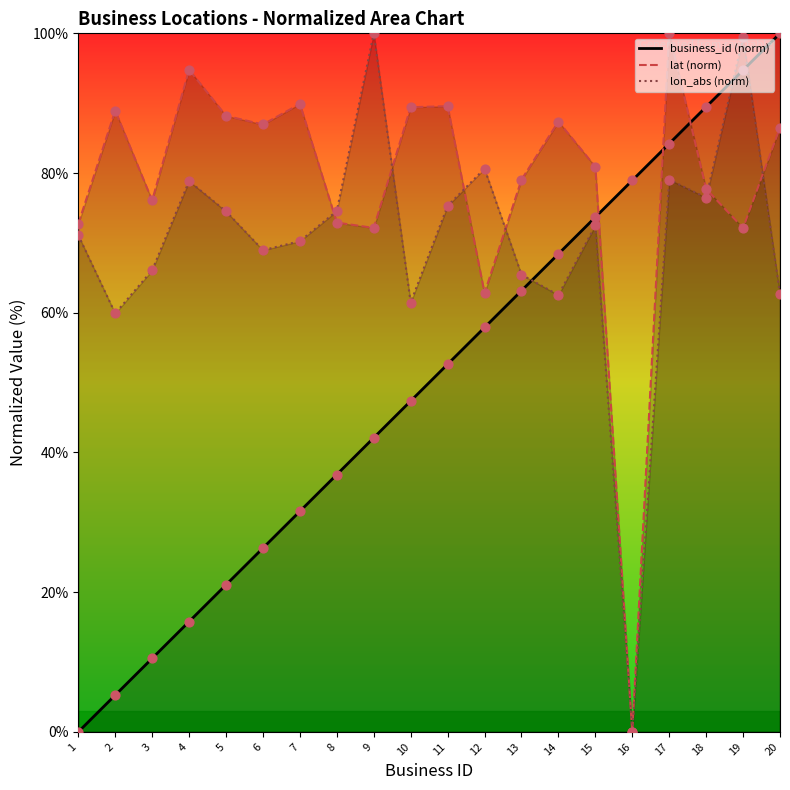

What are all the series names shown in the legend?

business_id (norm), lat (norm), lon_abs (norm)